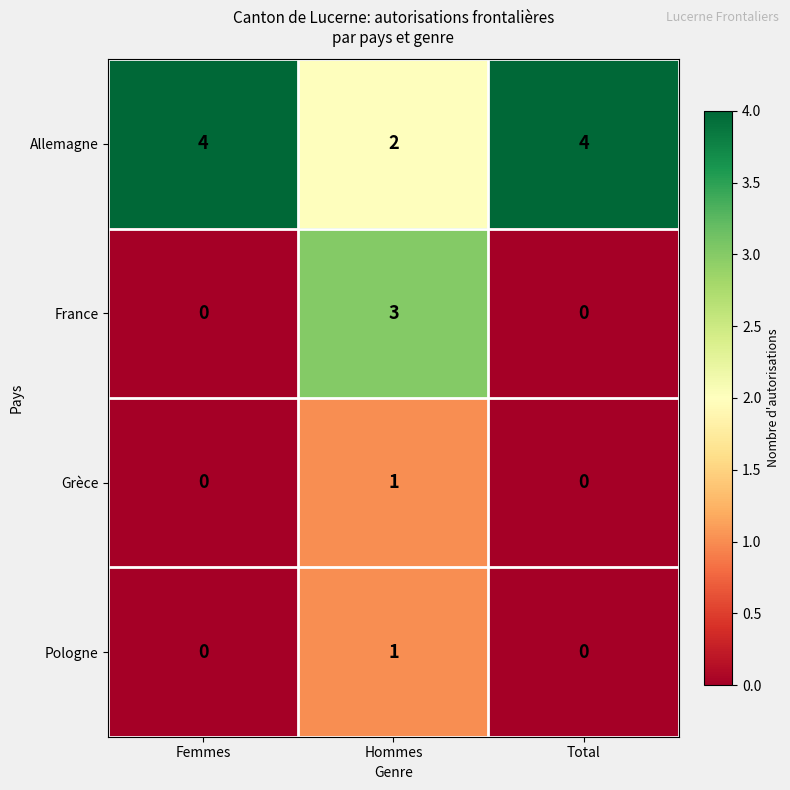

Is it true that Grèce equals 0 at Femmes?

True